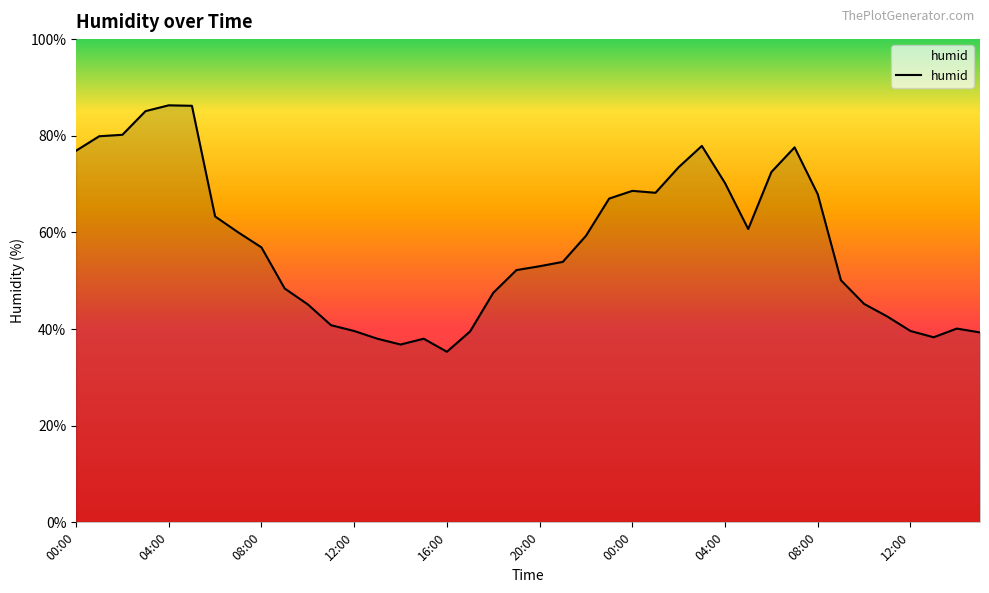

What is the difference between the maximum and minimum values?

51.0